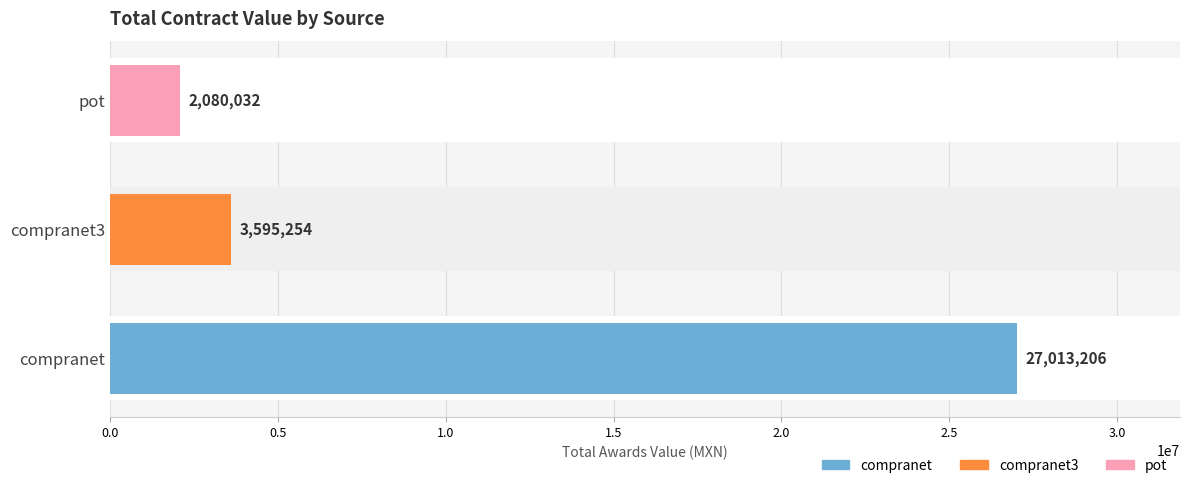

What is the sum of all values?

32688491.8